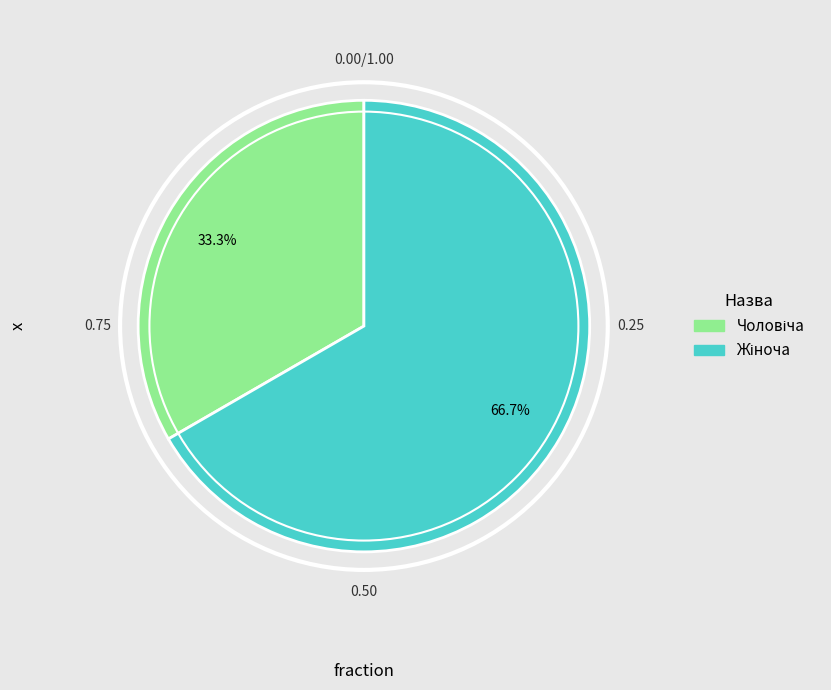

To the nearest percent, what is the average slice percentage?

50%